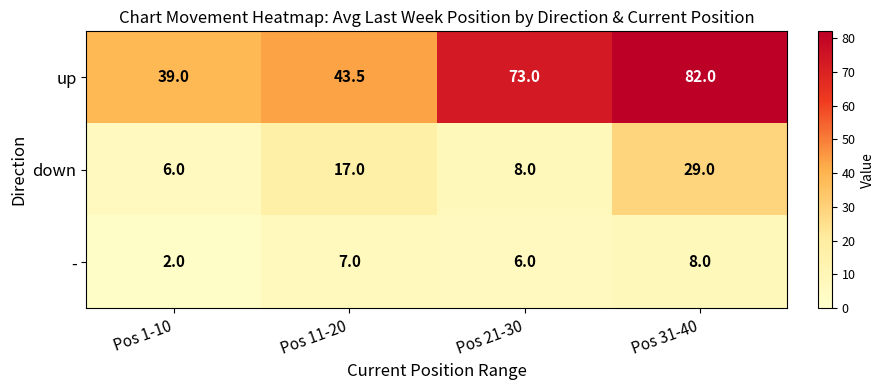

True or false: down has a value of 29.0 at Pos 31-40.

True